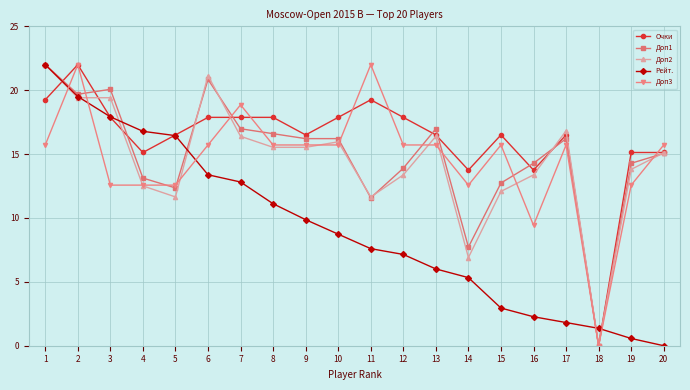

Which series has the largest total across all categories?

Очки